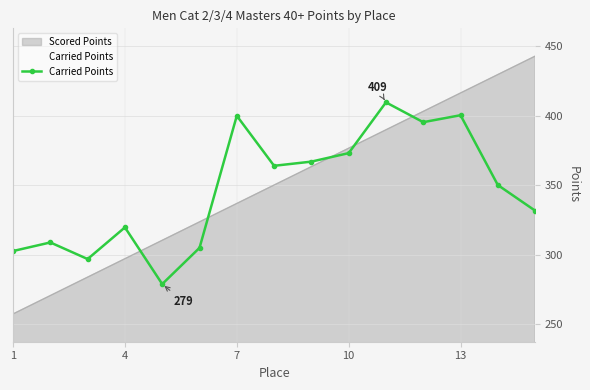

List the series in order of their peak value, lowest first.

Carried Points, Scored Points